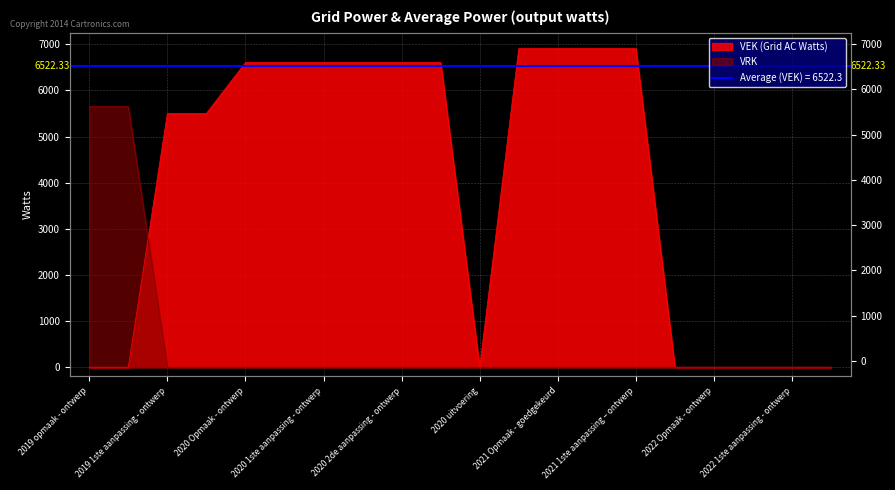

Which series has the largest total across all categories?

VEK